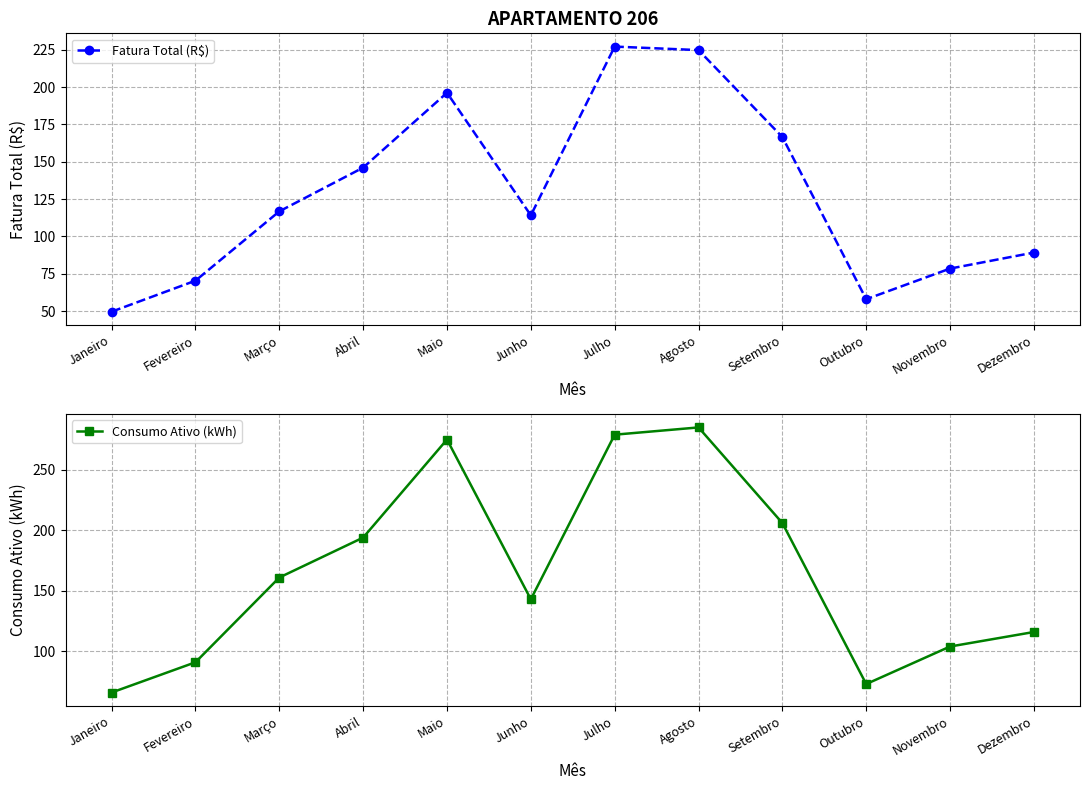

At which label is Fatura Total (R$) closest to 138?

Abril